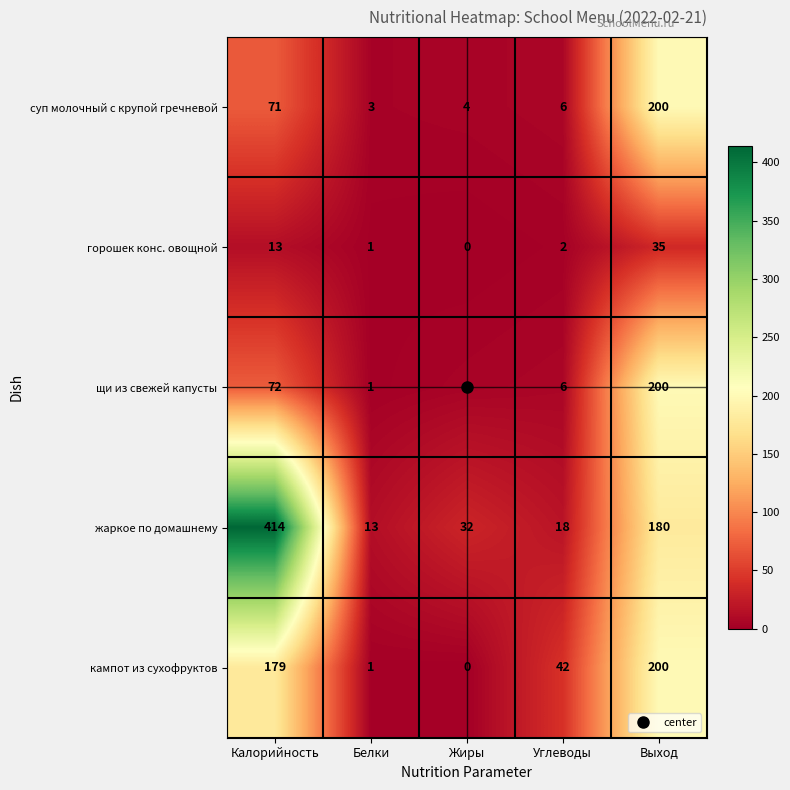

What is the average value of the горошек конс. овощной series?

10